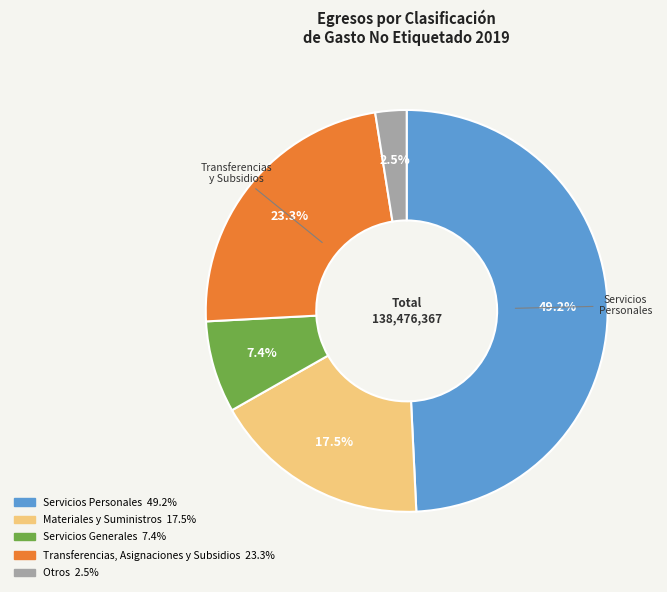

Does any single category account for the majority?

No